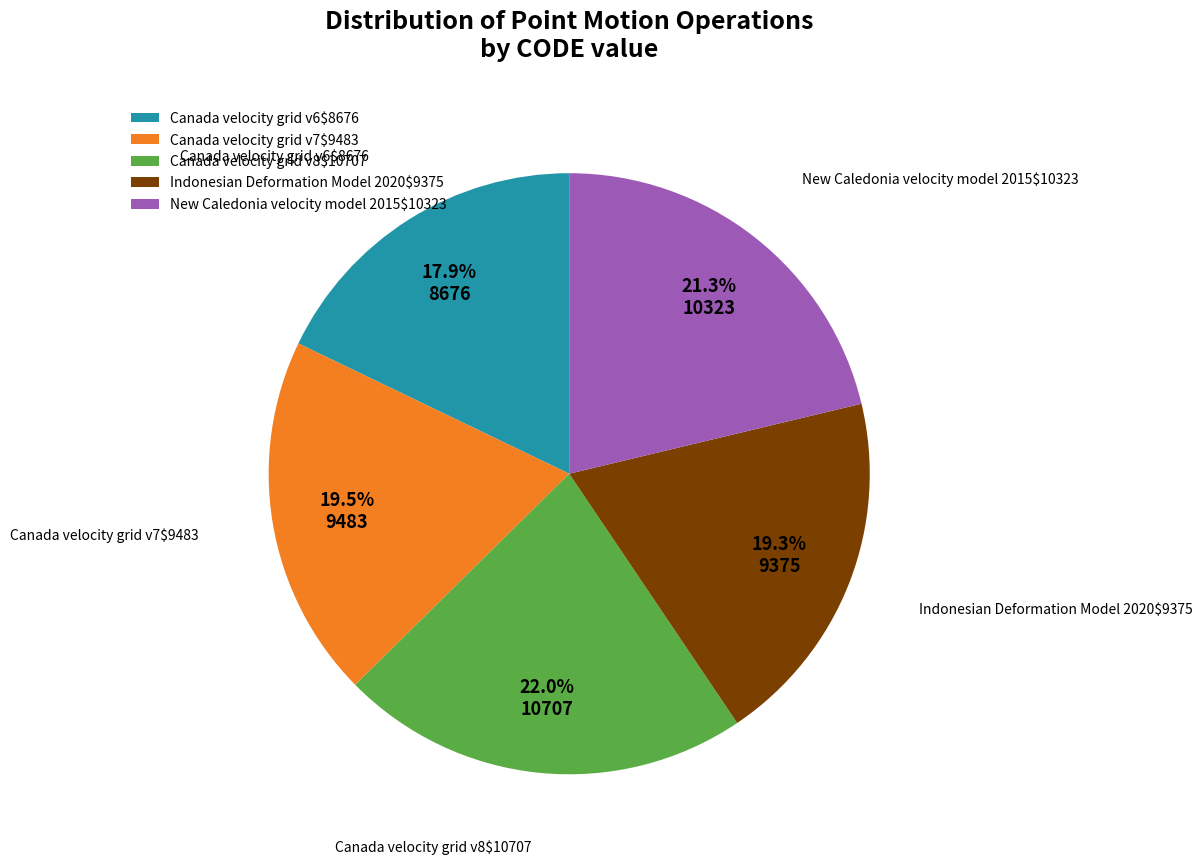

Which slice is the largest?

Canada velocity grid v8$10707